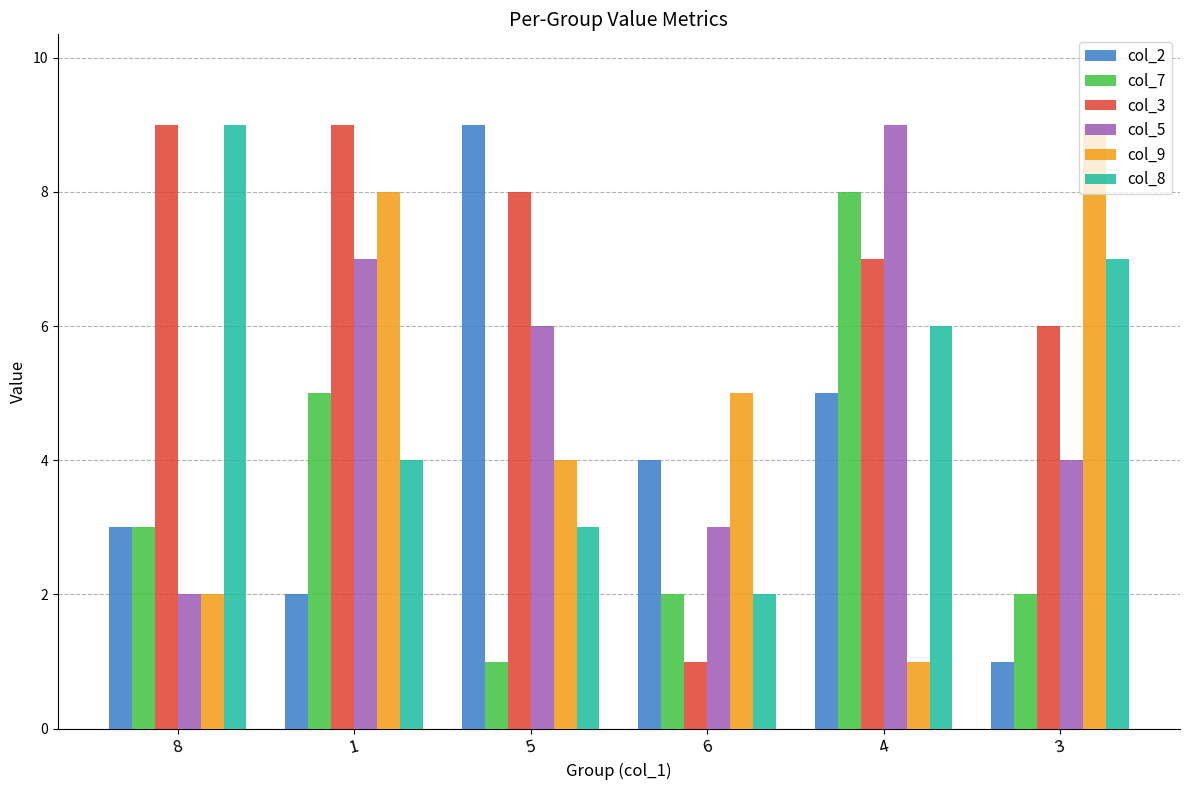

At how many categories does at least one series exceed 7?

5